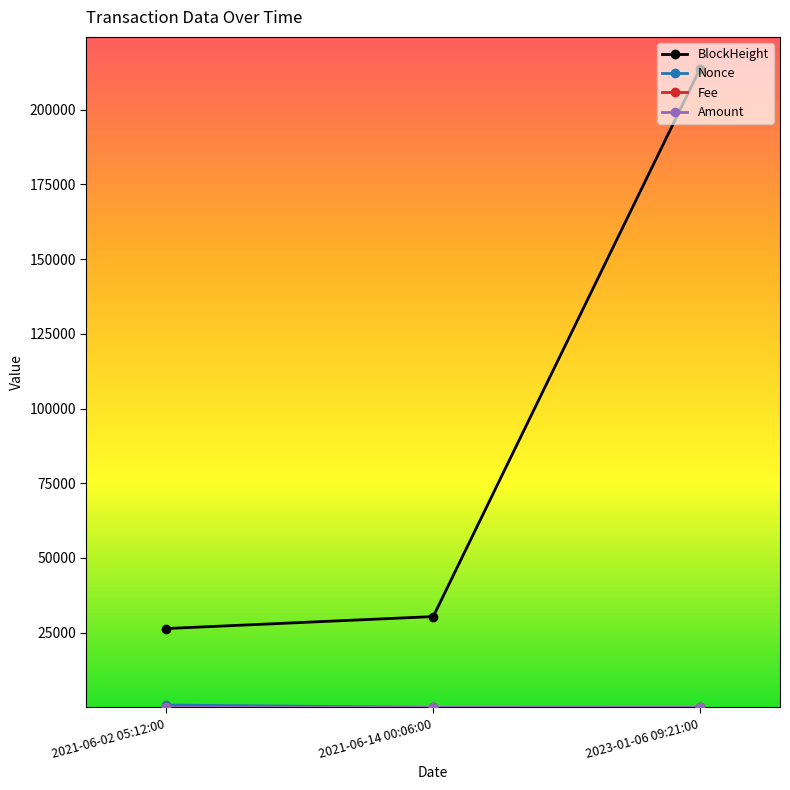

At how many categories does at least one series exceed 167249?

1